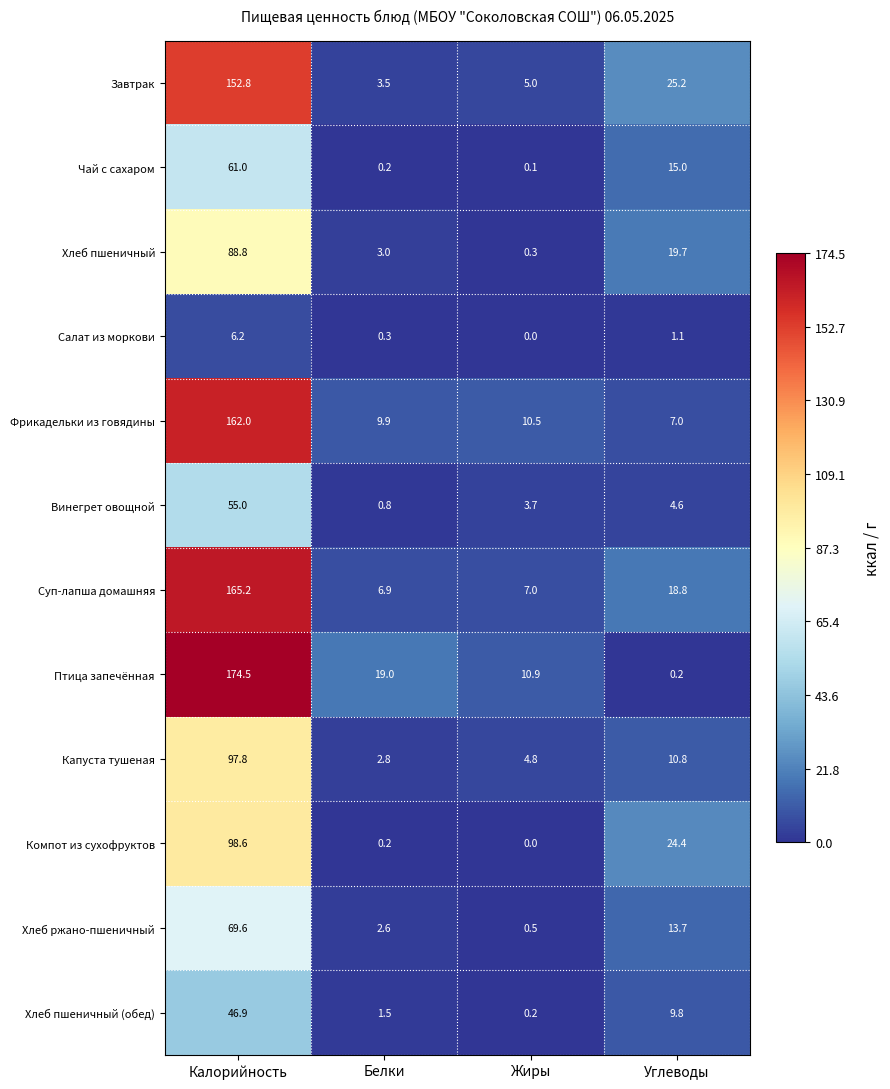

What is the difference between the Хлеб ржано-пшеничный values at Белки and Жиры?

2.1